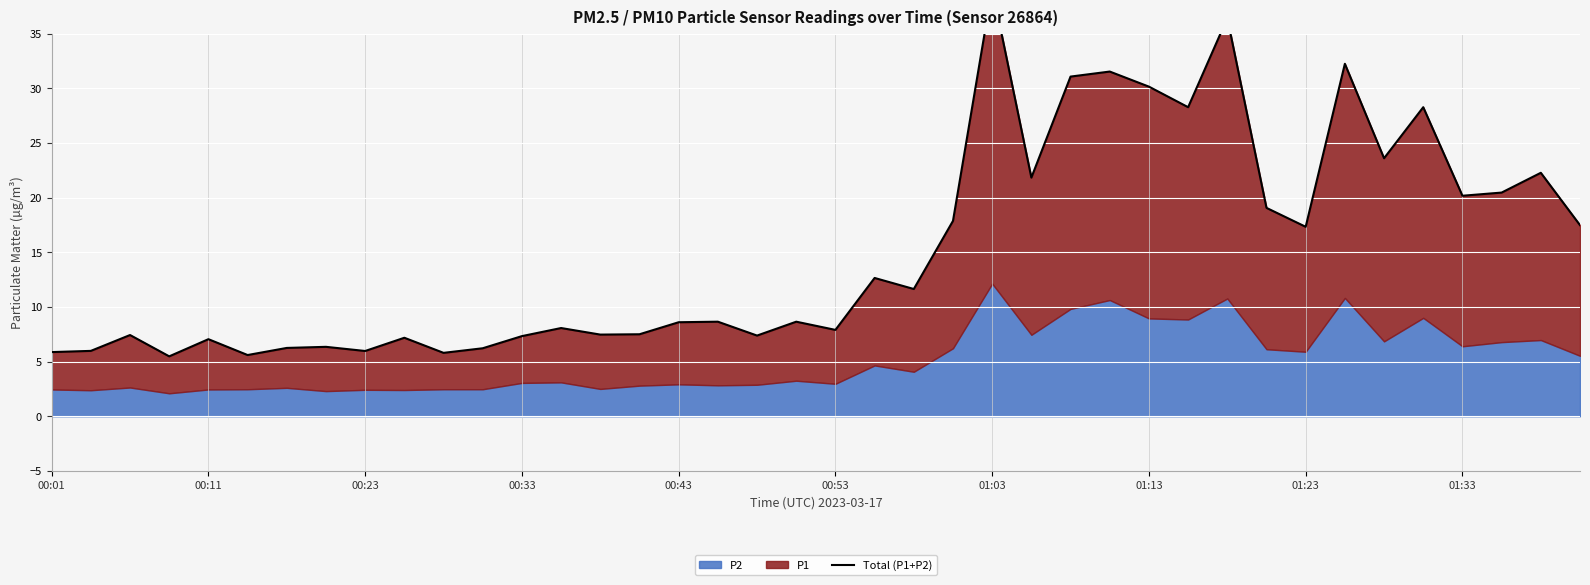

How many lines are shown in the chart?

1